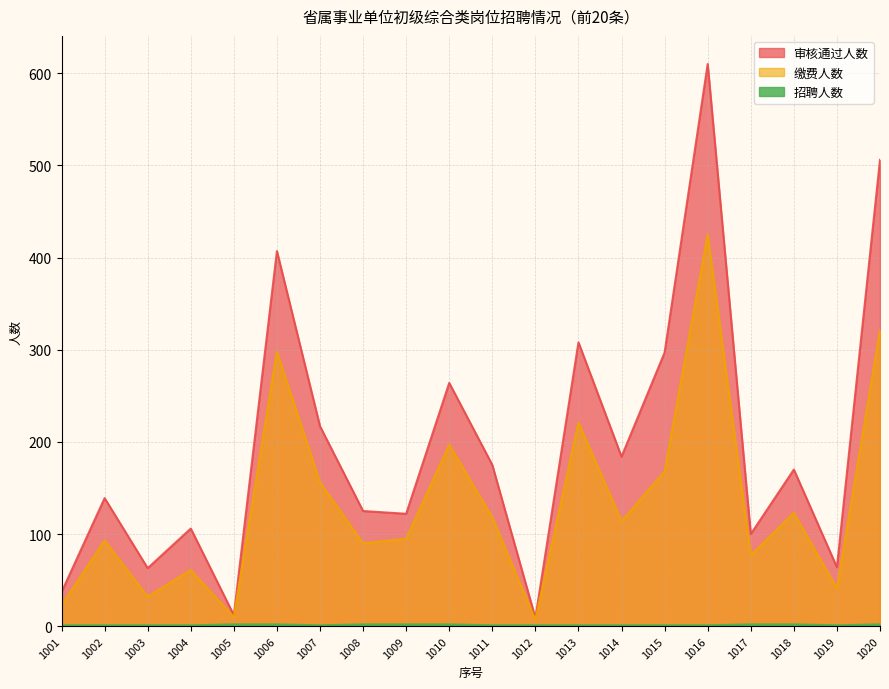

At which category does 招聘人数 reach its first local valley?

1007